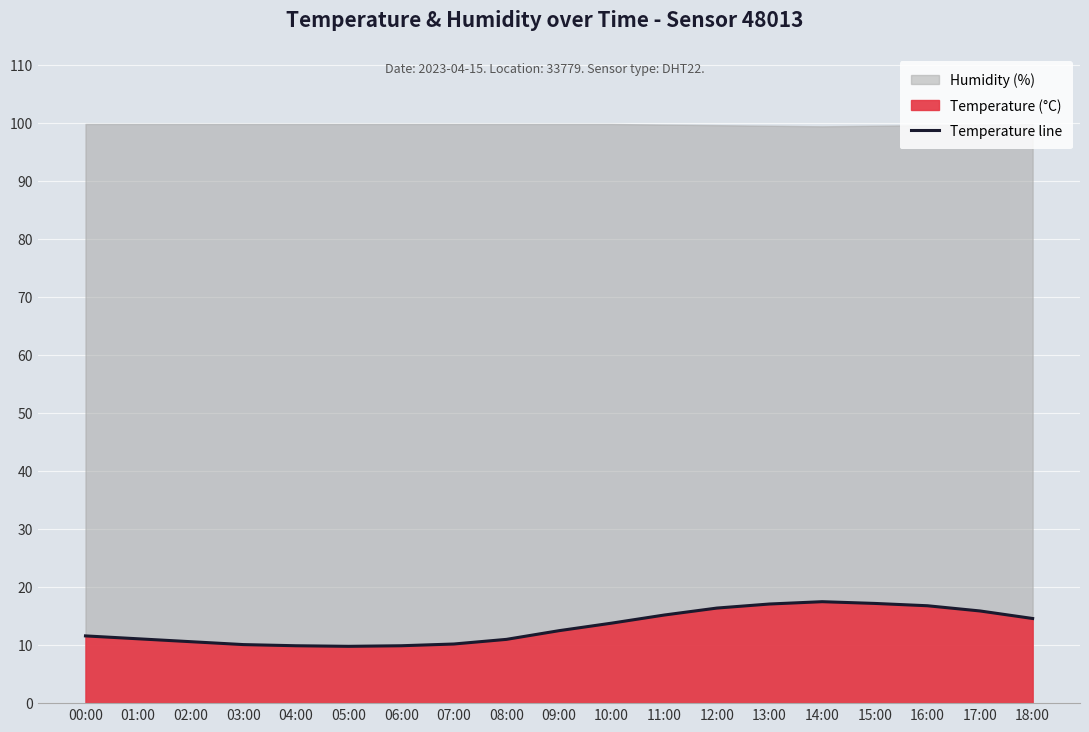

Reading left to right, transcribe all the data shown in this chart.

11.6	11.1	10.6	10.1	9.9	9.8	9.9	10.2	11.0	12.5	13.8	15.2	16.4	17.1	17.5	17.2	16.8	15.9	14.6